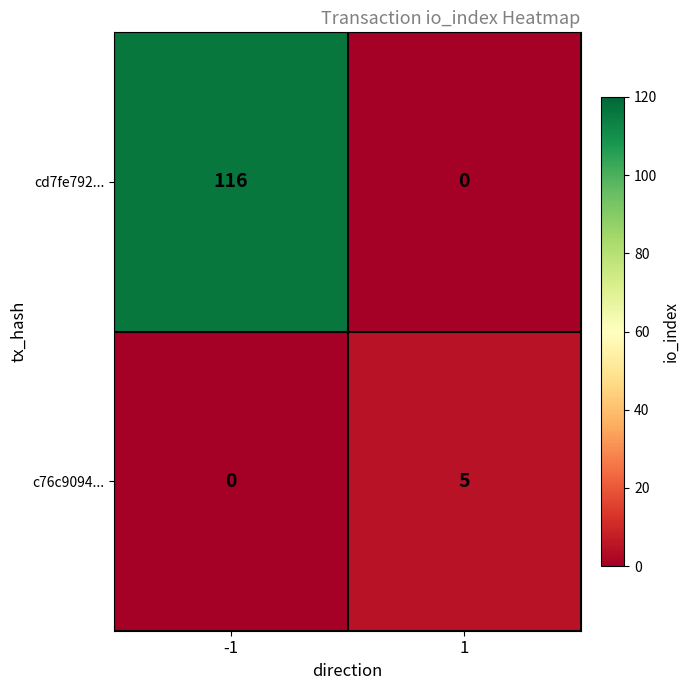

What is the difference between the maximum and minimum values in the c76c9094... series?

5